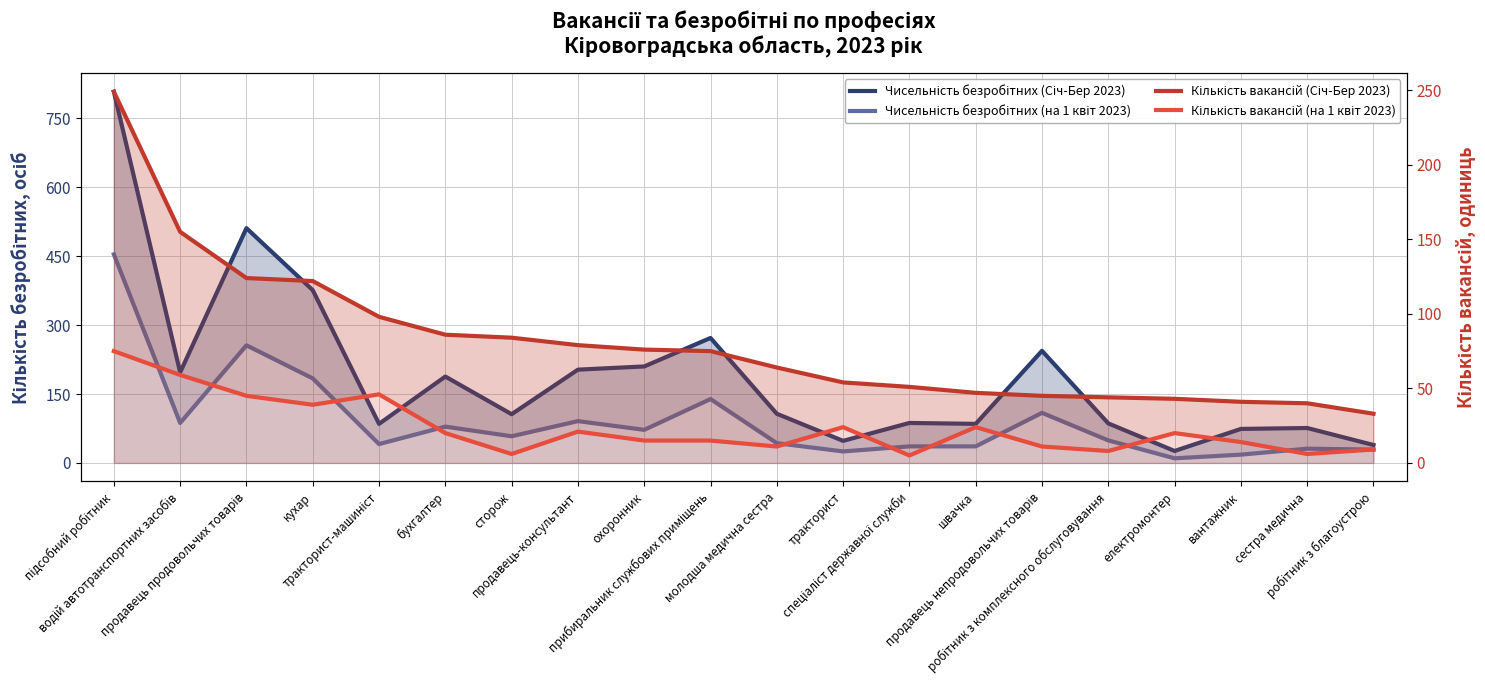

Which category has the lowest value in the Чисельність безробітних (на 1 квіт 2023) series?

електромонтер